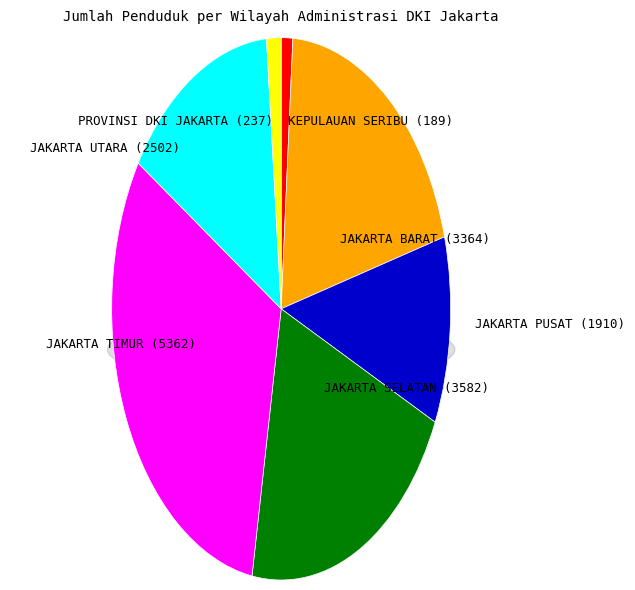

What is the smallest slice in the pie chart?

KEPULAUAN SERIBU